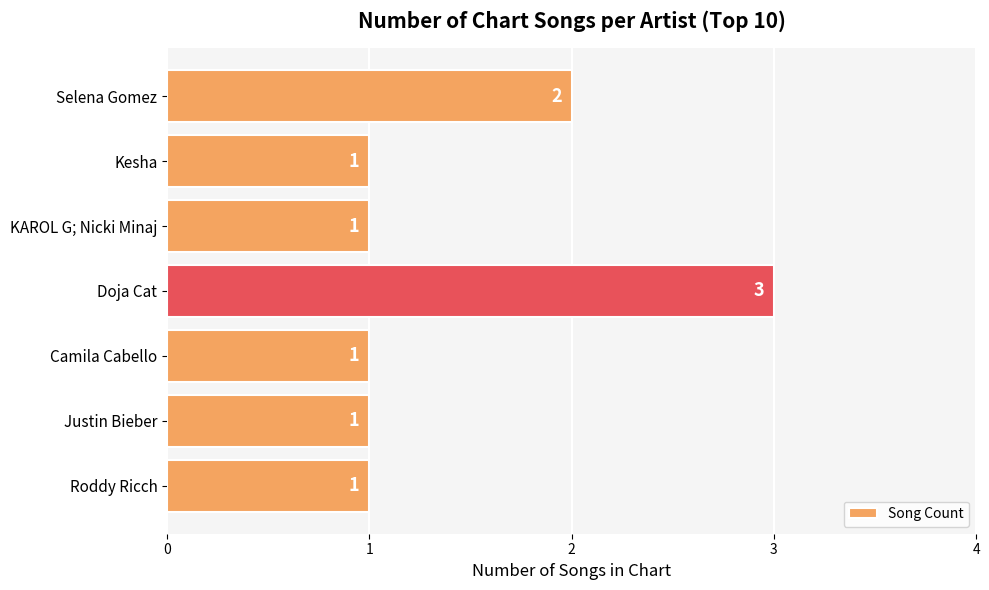

The value at Kesha is 0. True or false?

False